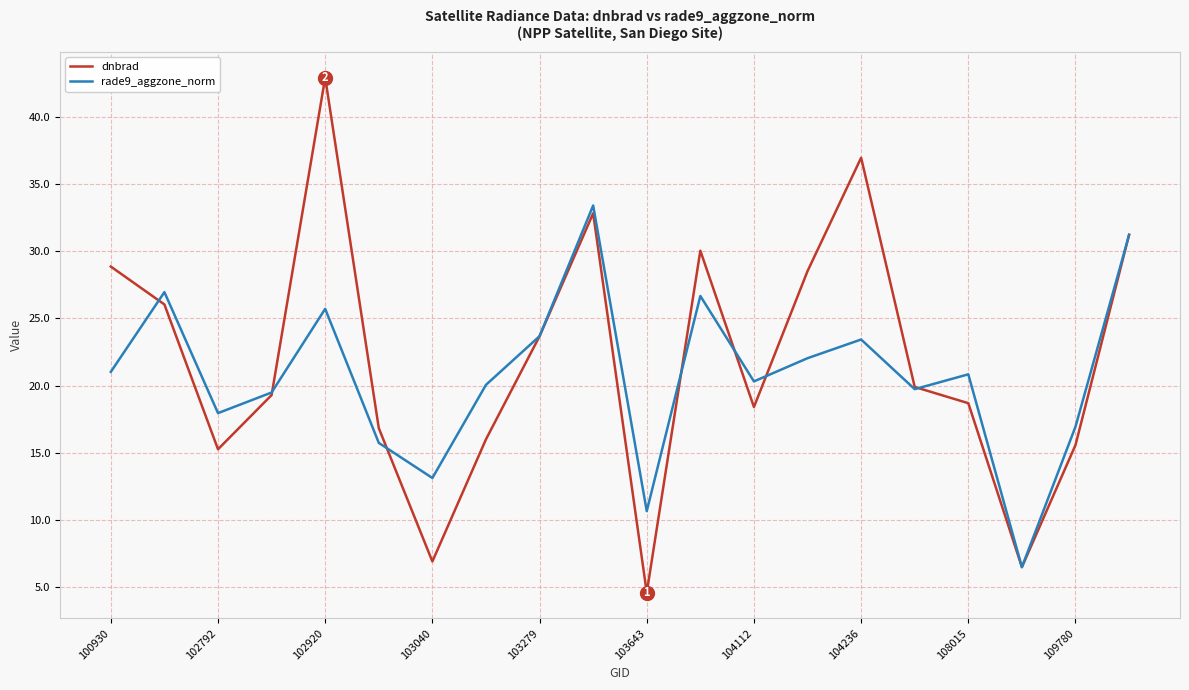

What is the maximum value shown in the chart?

42.9